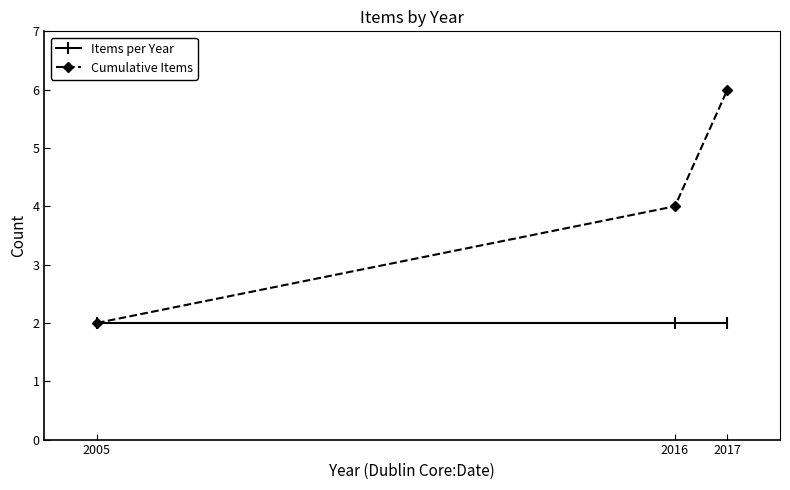

What is the minimum value shown in the chart?

2